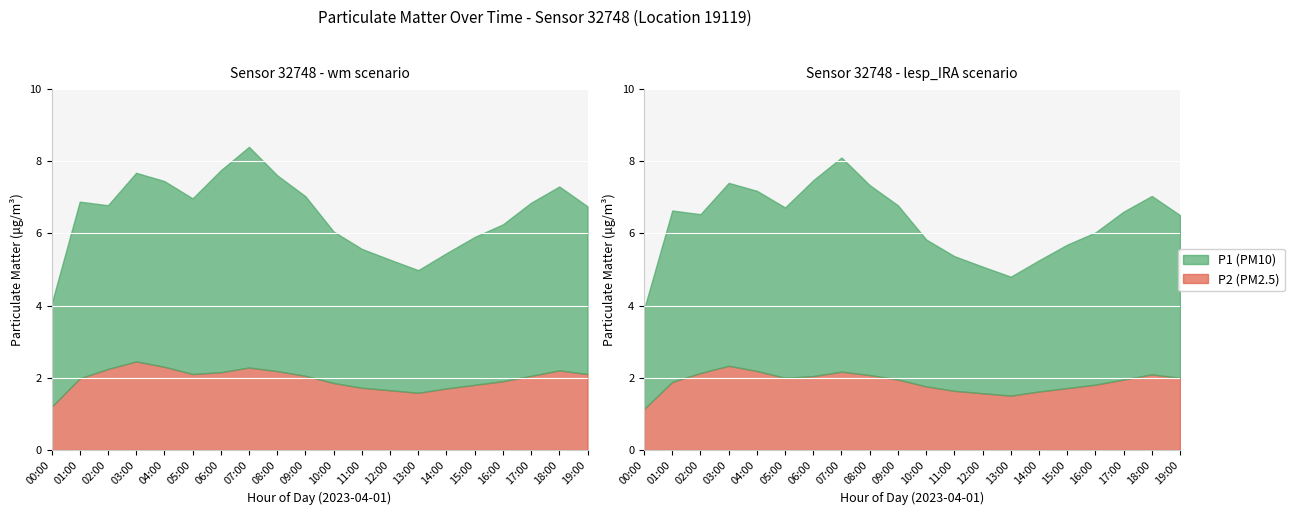

The P1 series shows 2.8 at 5. True or false?

False